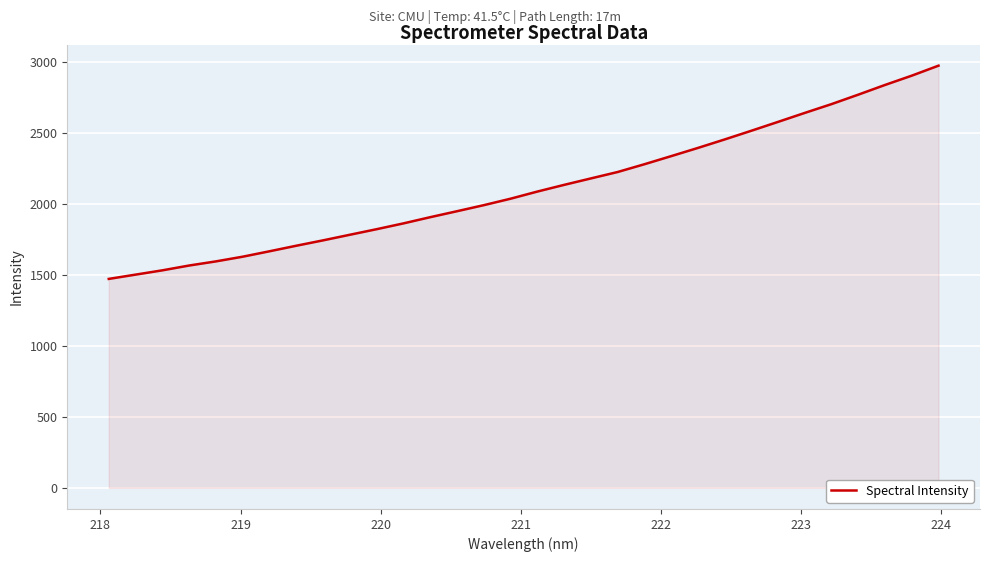

What is the difference between the maximum and minimum values?

1502.6